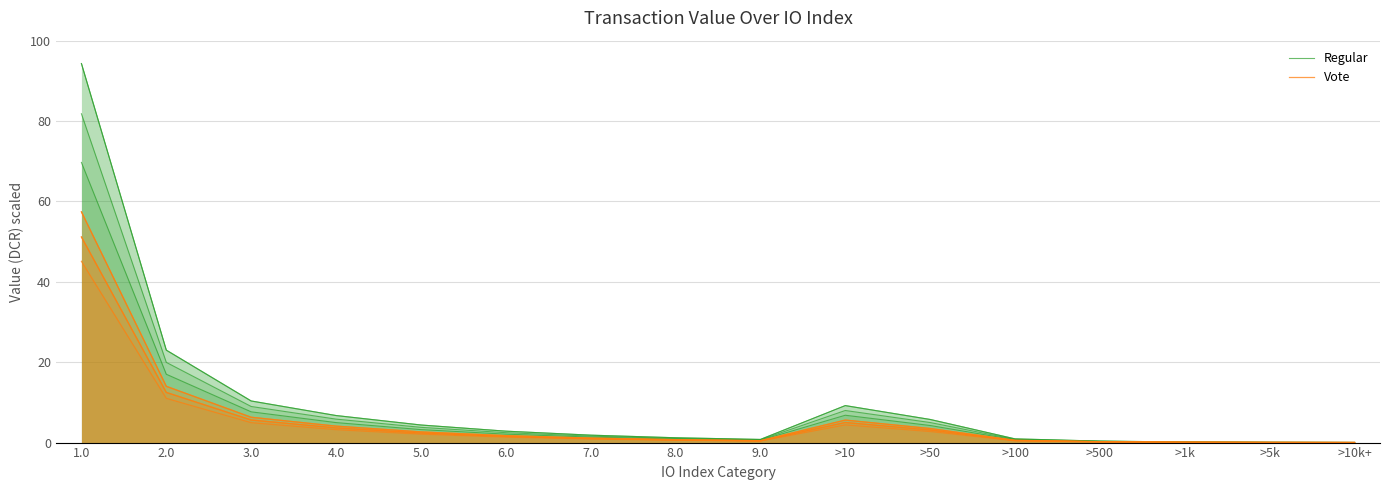

Read the Regular value at >50.

4.2